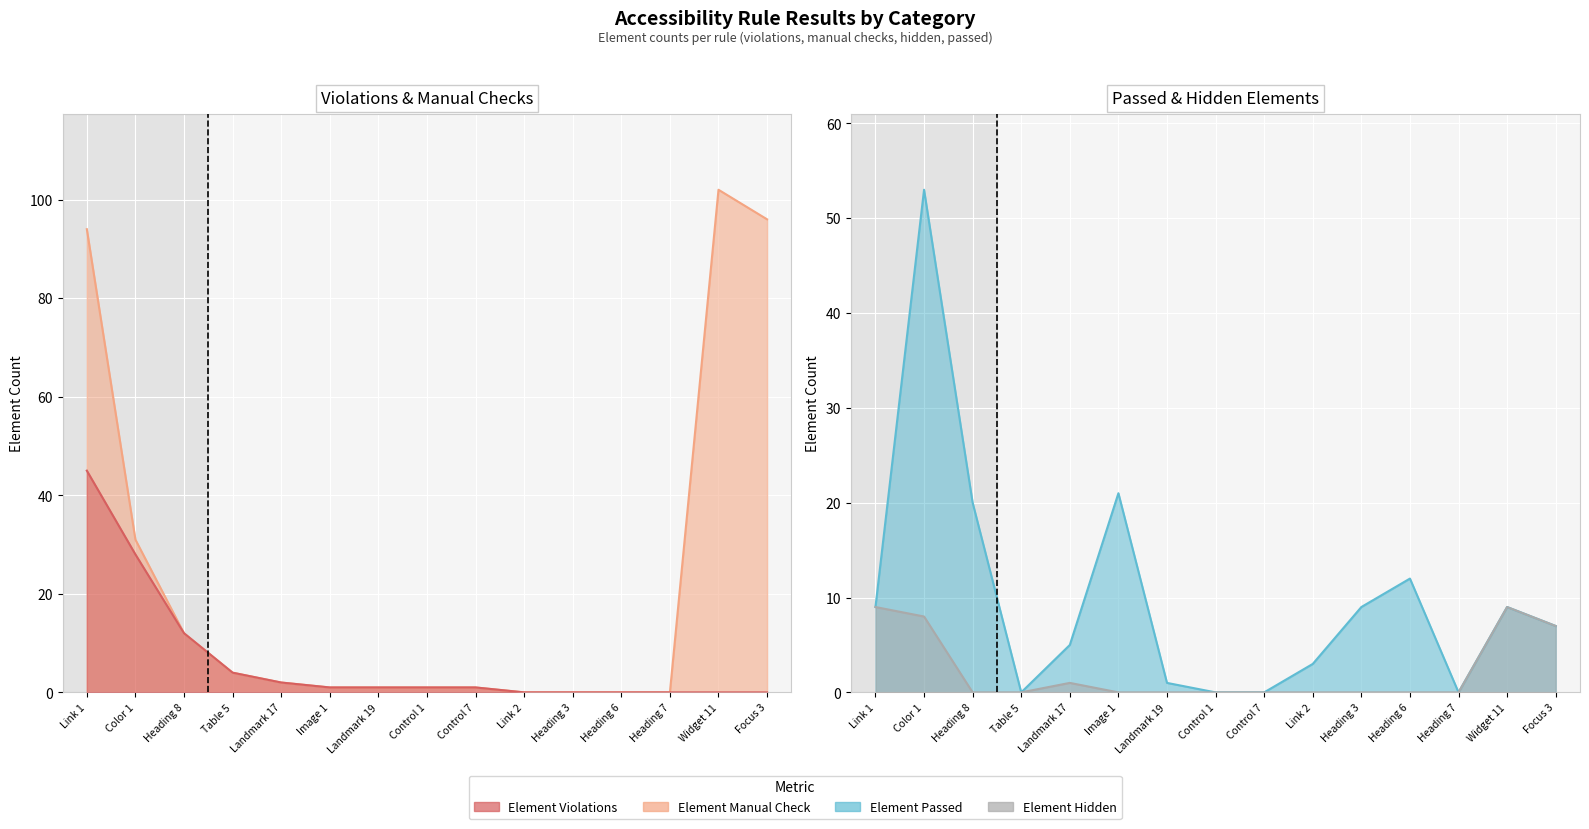

At which label does Element Violations first exceed 1?

Link 1